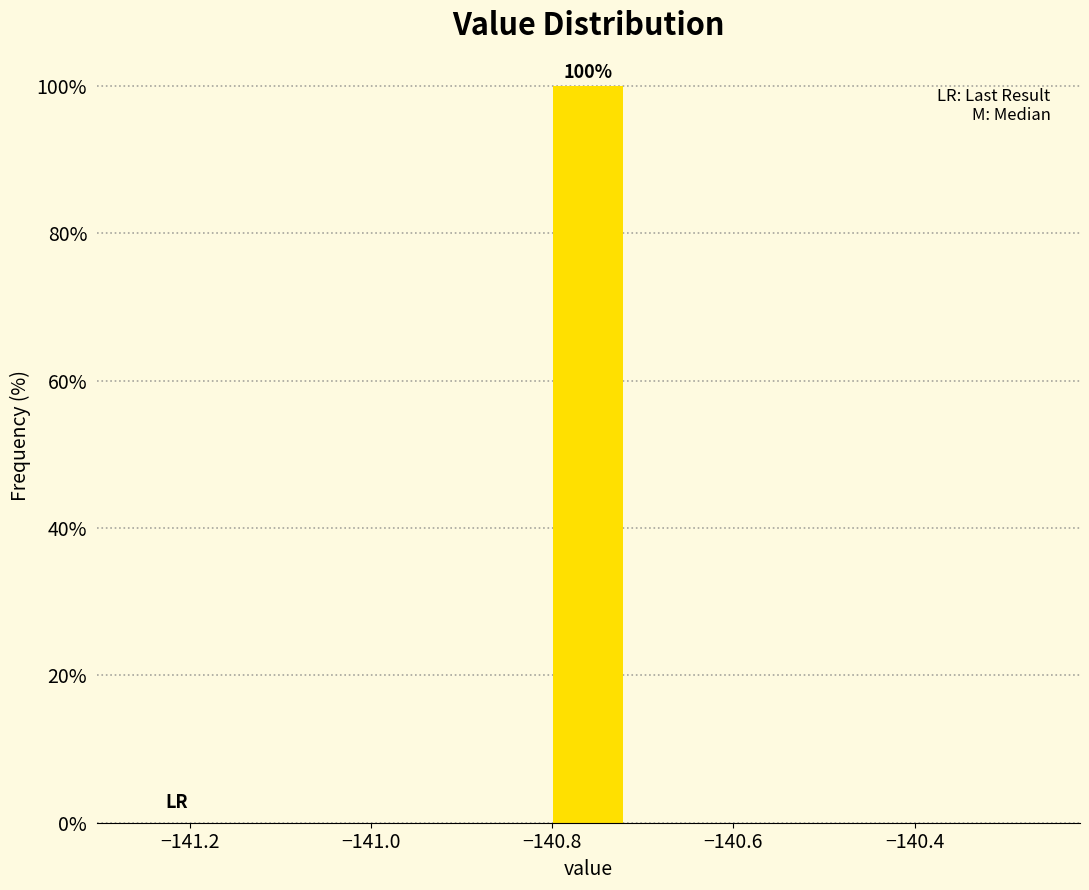

Over which range of the x-axis is the bar tallest?

-140.80 to -140.72